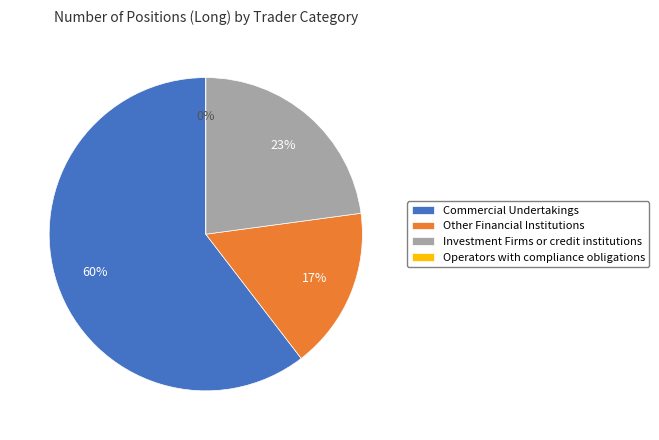

Is the sum of Operators with compliance obligations and Investment Firms or credit institutions greater than half?

No